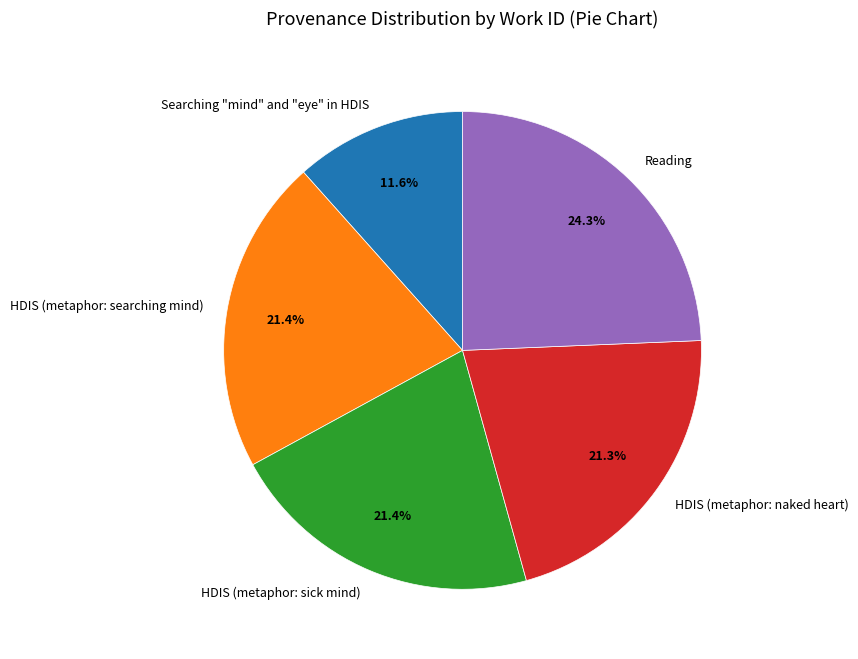

What percentage is NOT represented by HDIS (metaphor: naked heart)?

78.7%